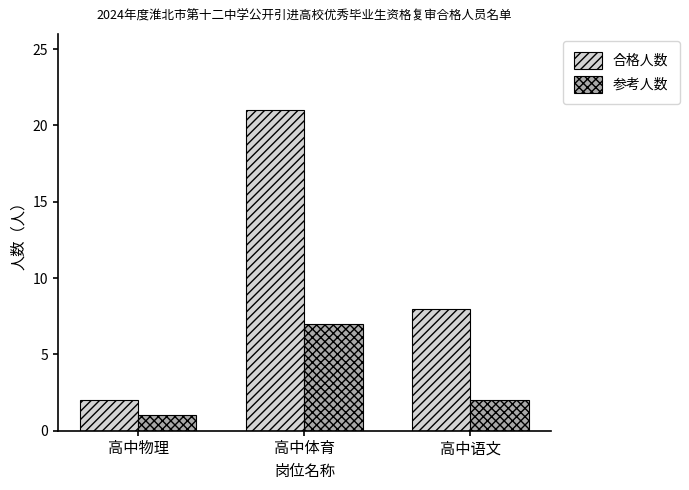

What are all the series names shown in the legend?

合格人数, 参考人数